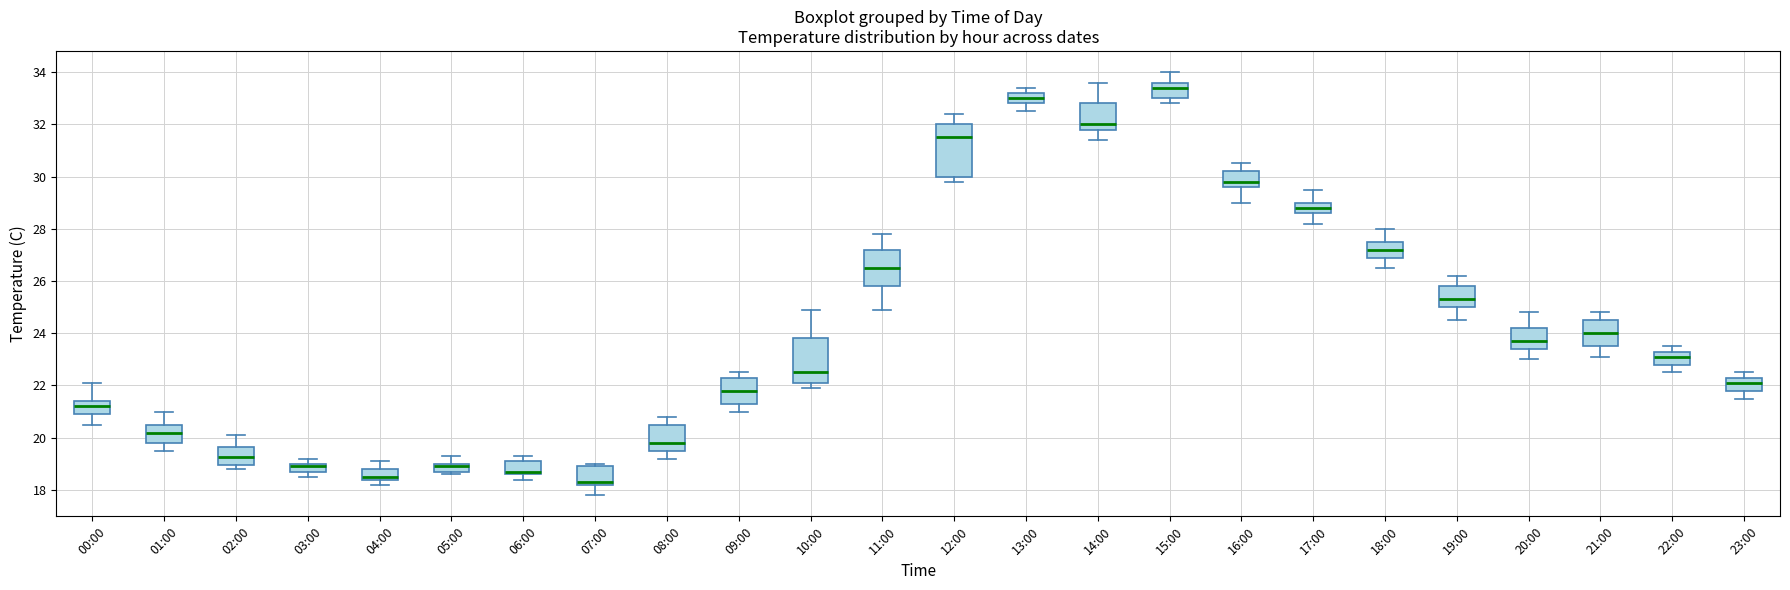

Which box is the tallest, from its lower edge to its upper edge?

12:00